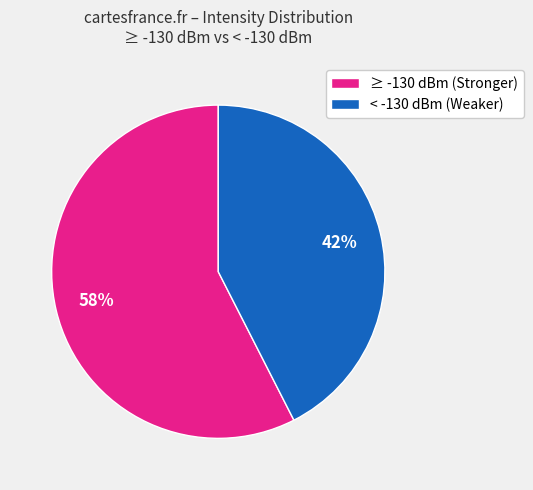

Rank the categories by value from lowest to highest.

< -130 dBm (Weaker), ≥ -130 dBm (Stronger)